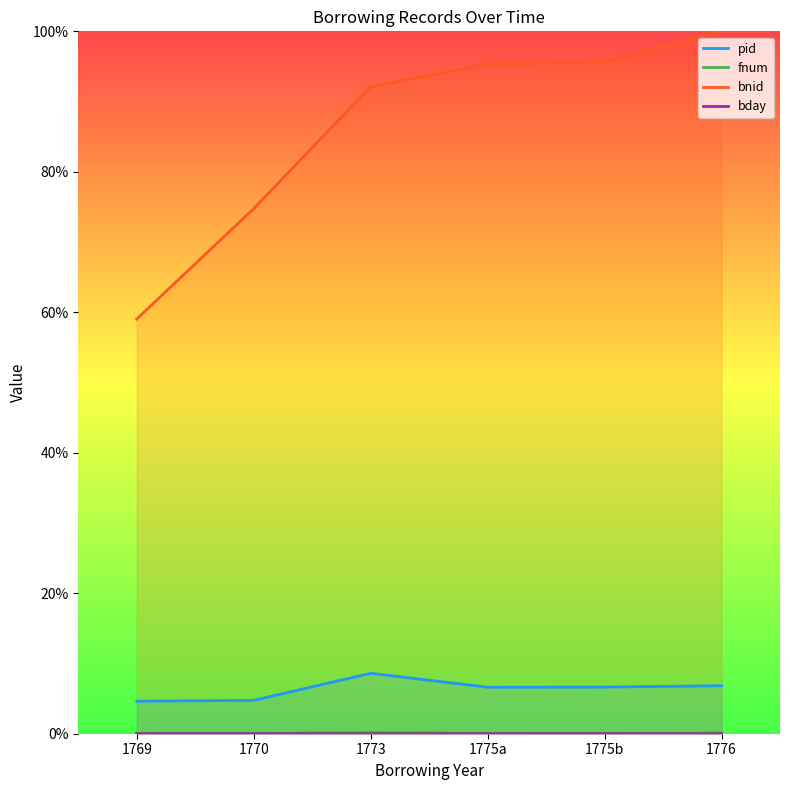

What is the label of the 1st point from the right?

1776